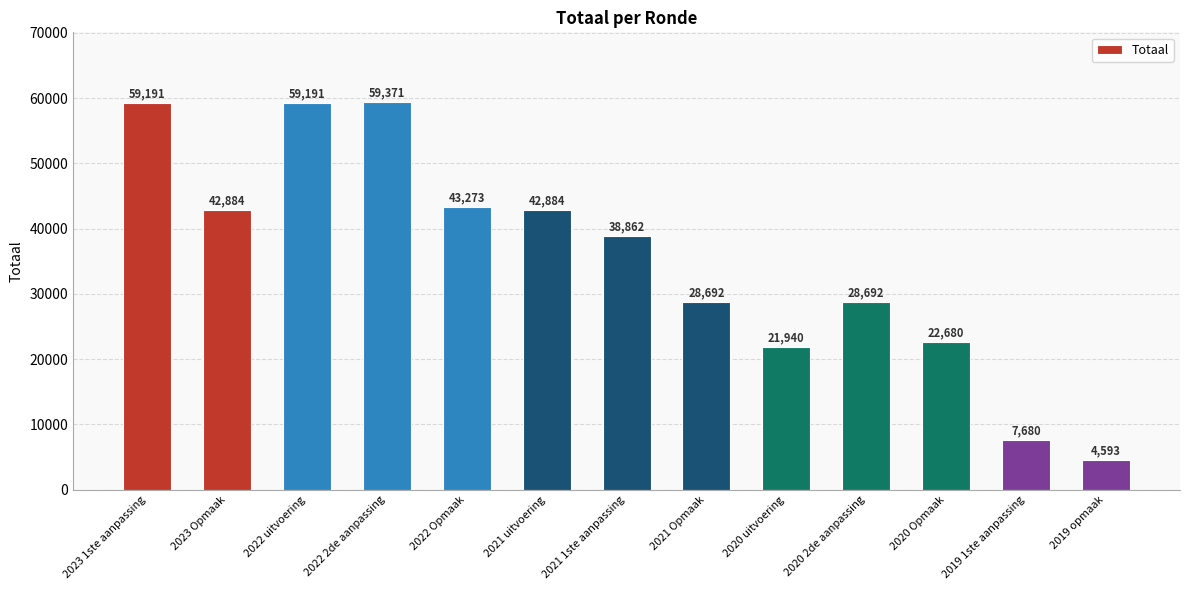

True or false: the data shows 7680 at 2019 1ste aanpassing.

True